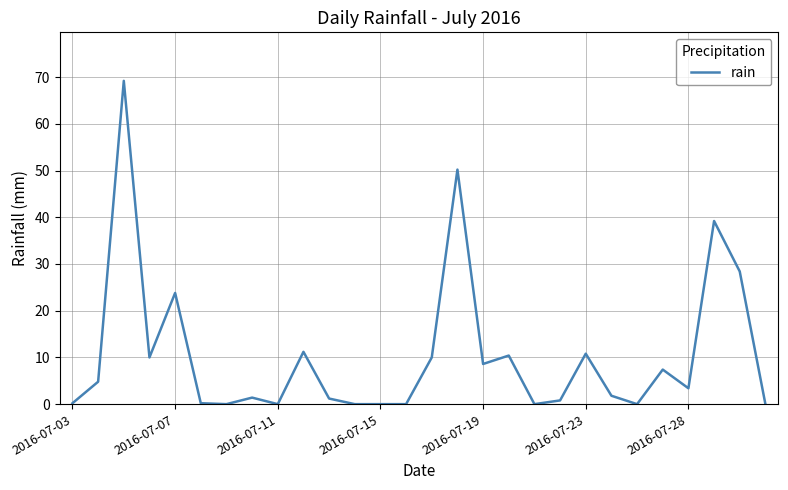

What is the difference between the maximum and minimum values?

69.2